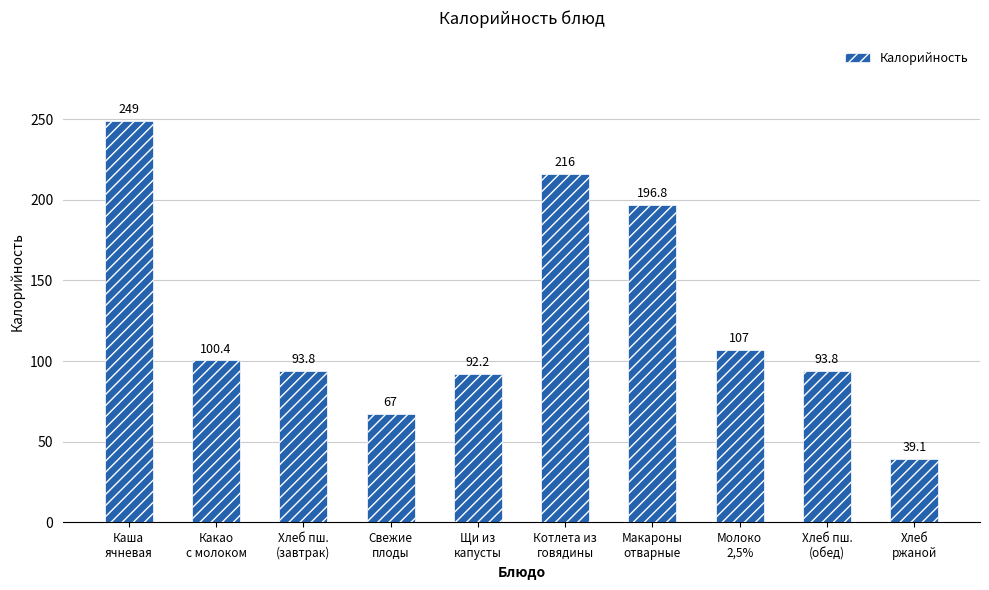

What is the value of the 1st bar from the left?

249.0